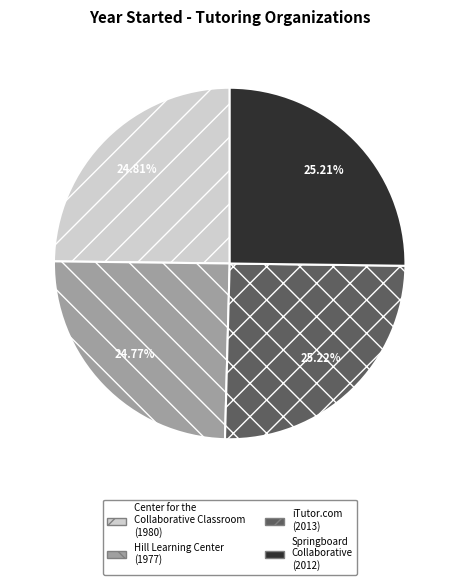

Approximately how many times larger is the value at Springboard Collaborative compared to iTutor.com?

1.0